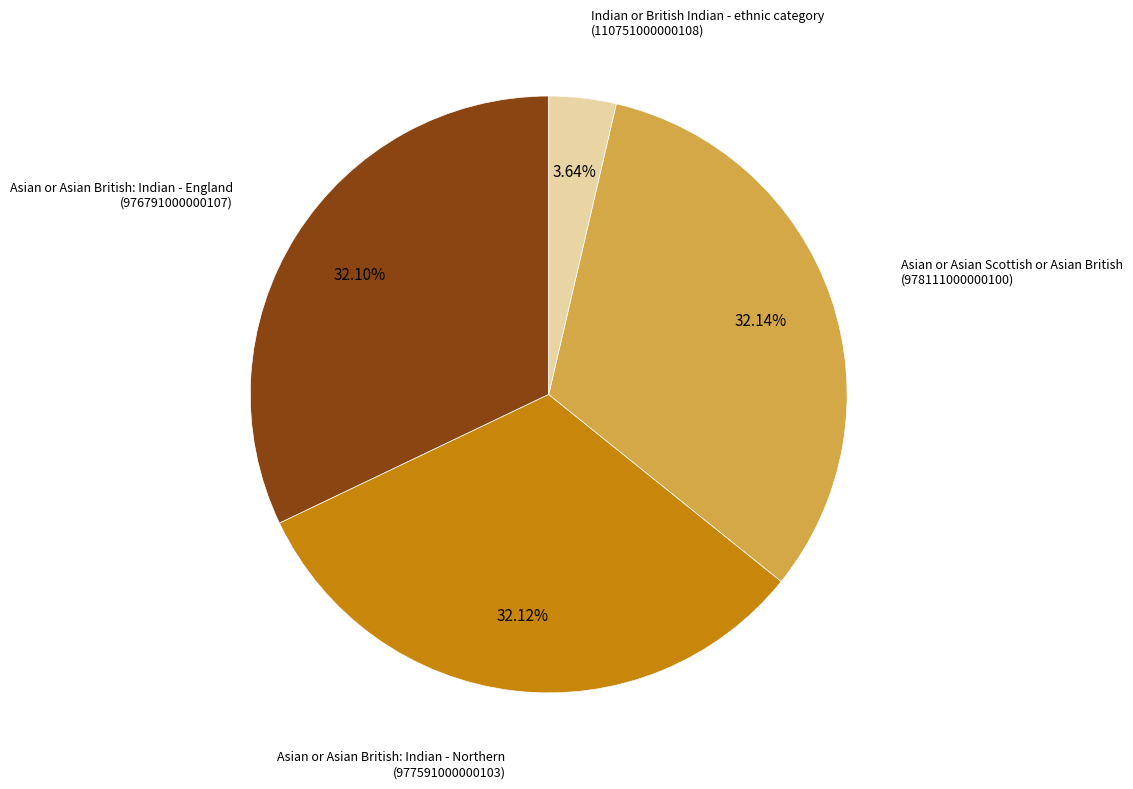

The Asian or Asian Scottish or Asian British slice represents 40% of the pie. True or false?

False